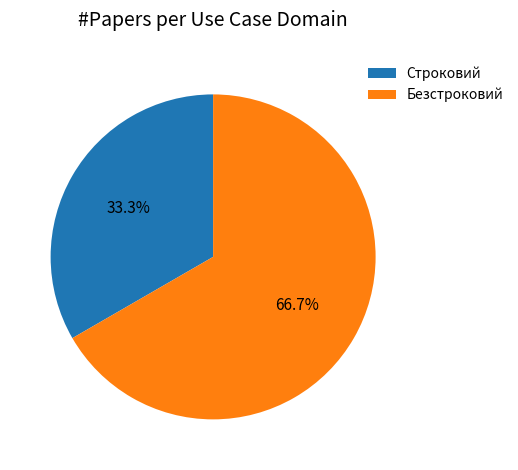

Is it true that Строковий is 33% of the pie?

True